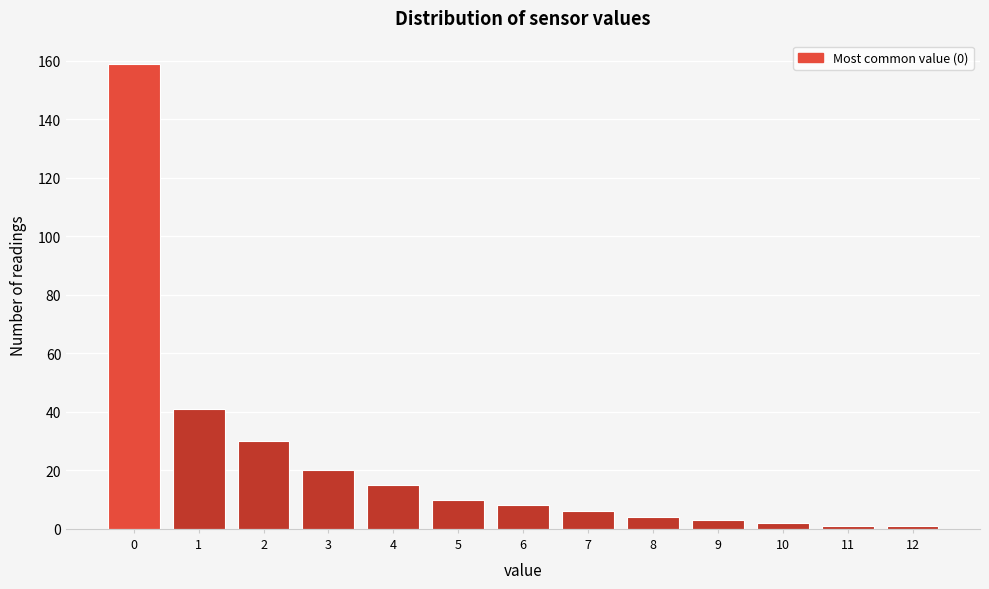

Reading right to left, transcribe all the data shown in this chart.

12=1	11=1	10=2	9=3	8=4	7=6	6=8	5=10	4=15	3=20	2=30	1=41	0=159